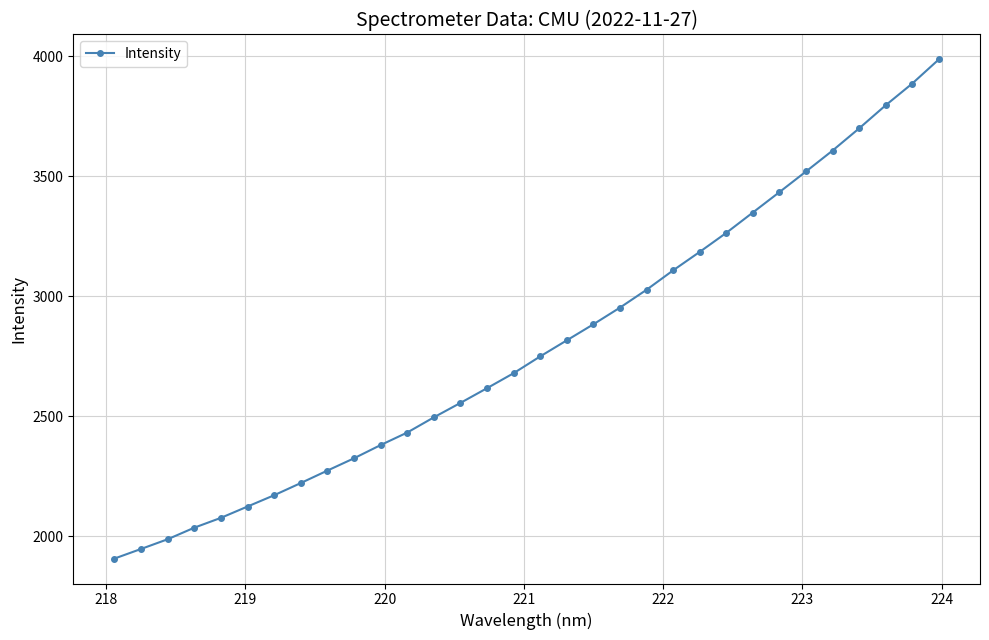

What is the difference between the second highest and minimum values?

1978.8